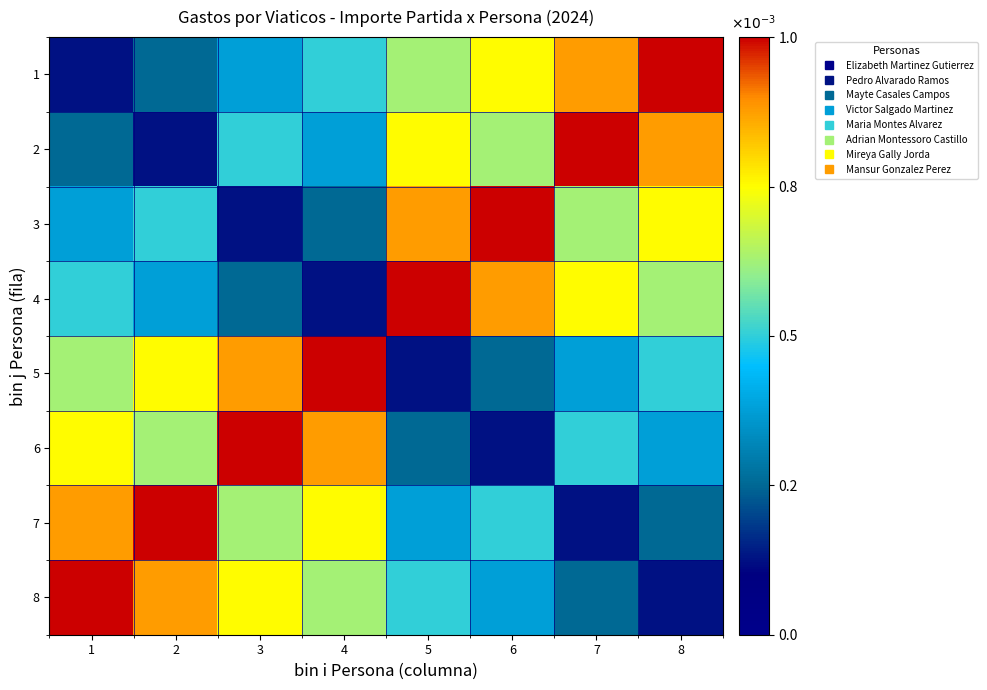

Which has a higher value, 6 or 5?

6